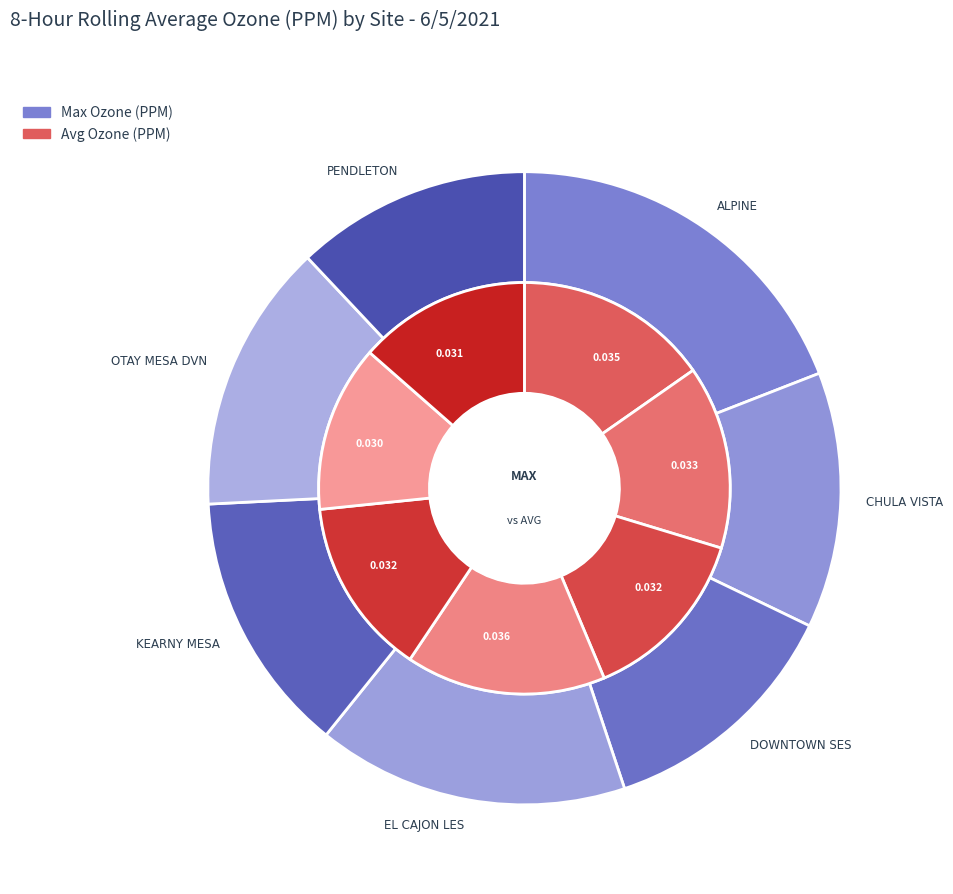

Is 2 the majority of the pie?

No